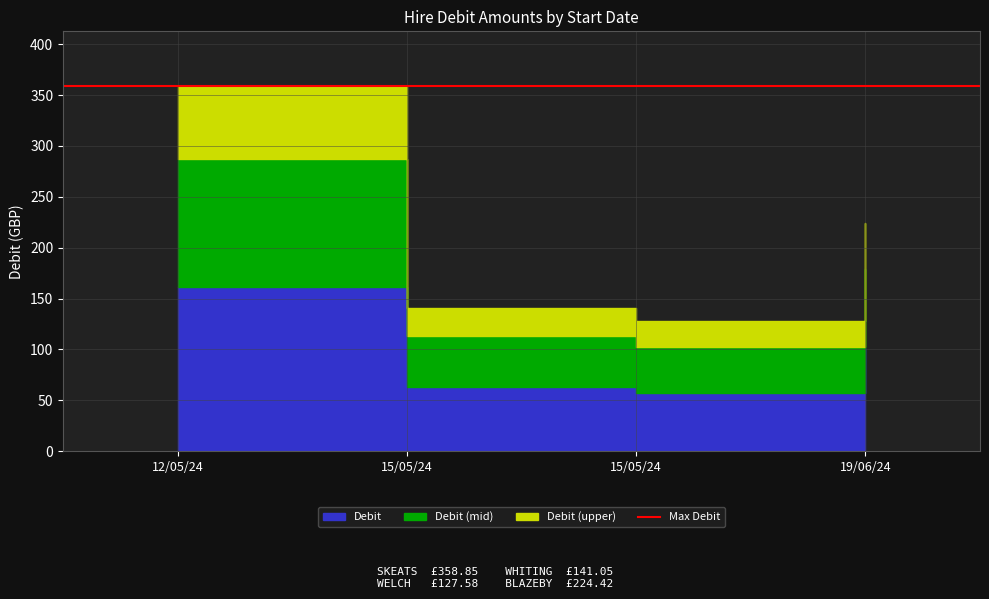

What is the smallest value displayed?

127.6